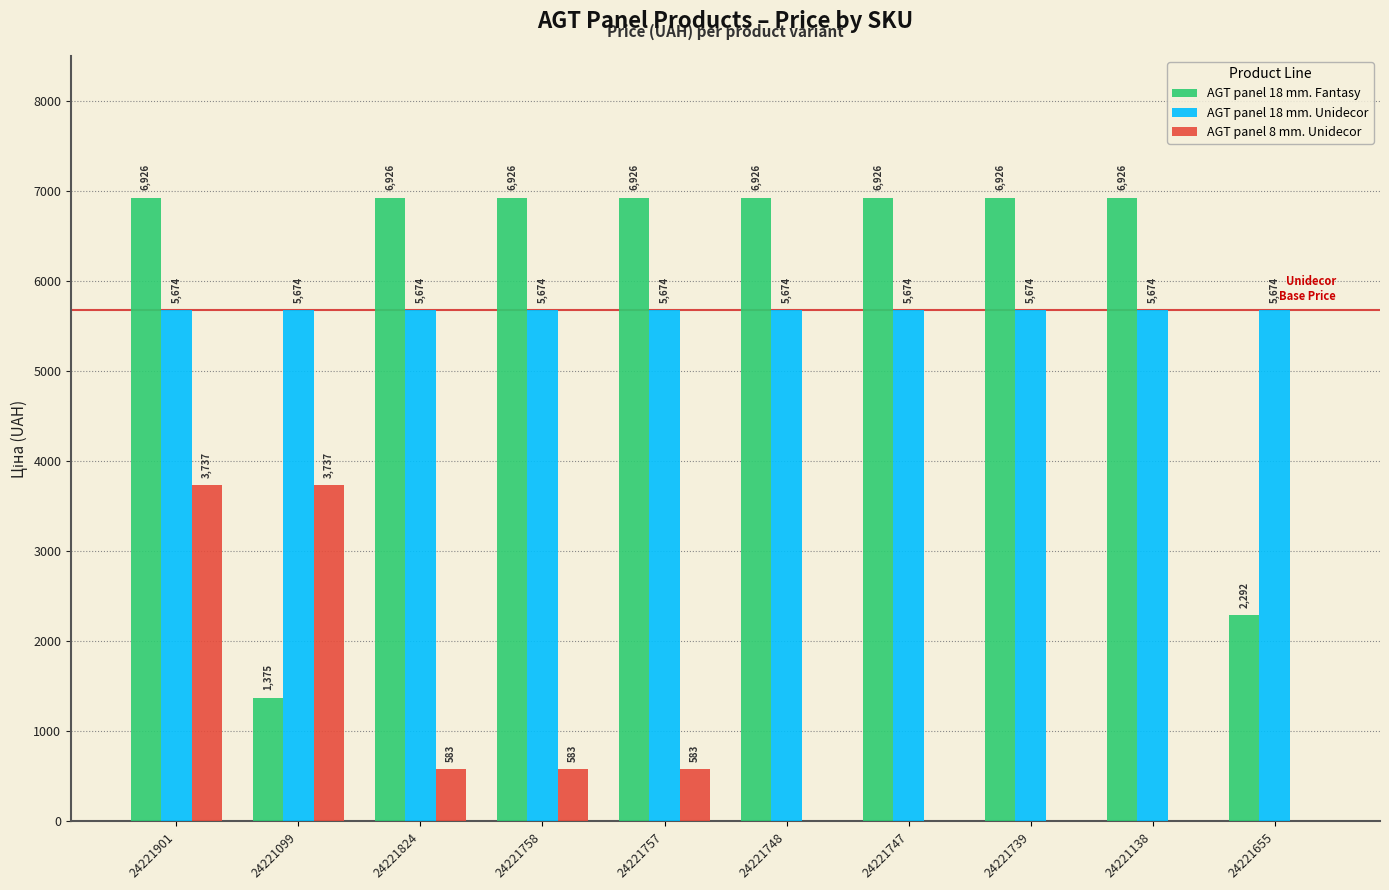

How many values in the AGT panel 18 mm. Fantasy series exceed 6925?

8